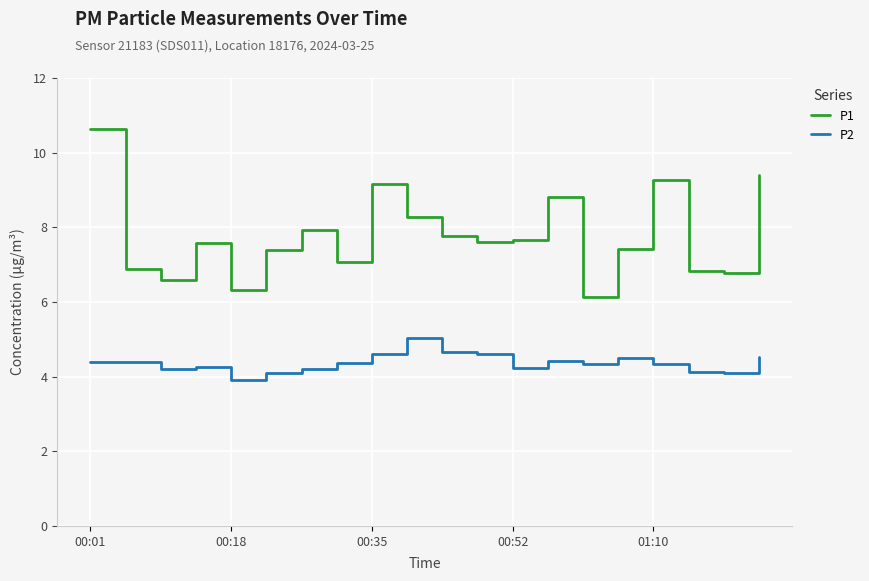

Rank the series by their average value, from lowest to highest.

P2, P1